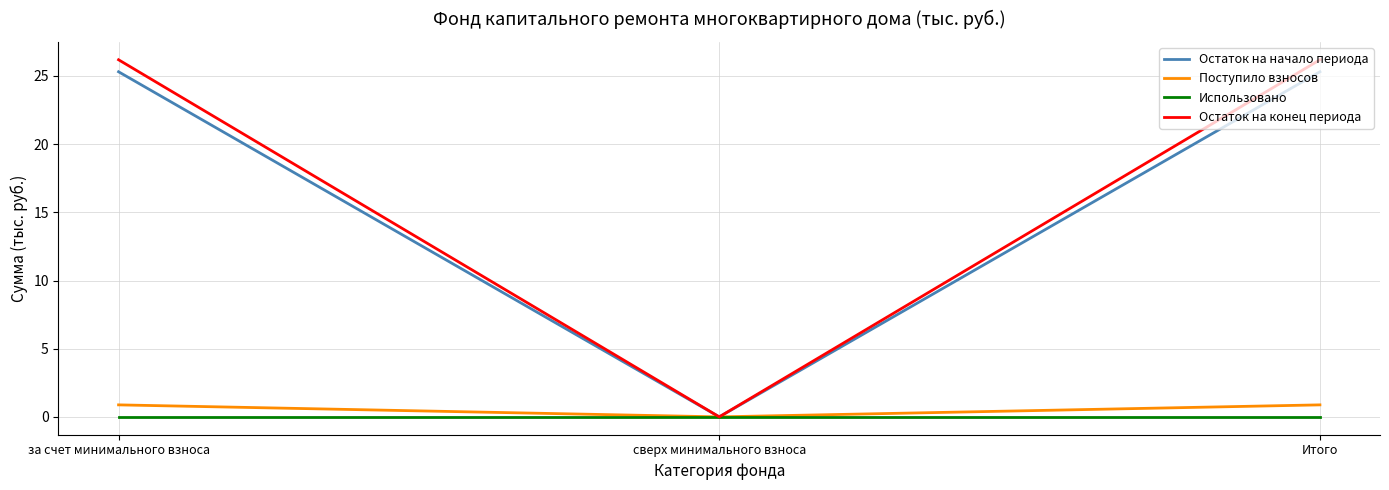

Does the chart have visible grid lines?

Yes